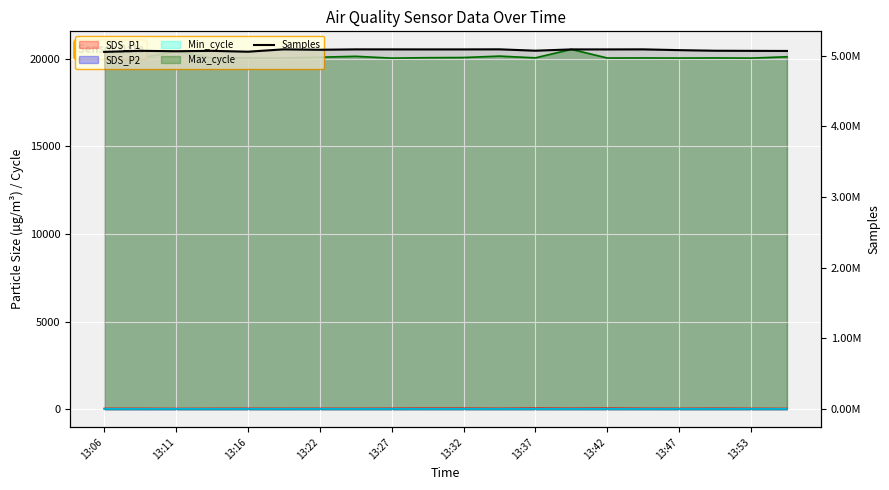

What is the value of the Max_cycle point at the 5th from the left?

20040.0